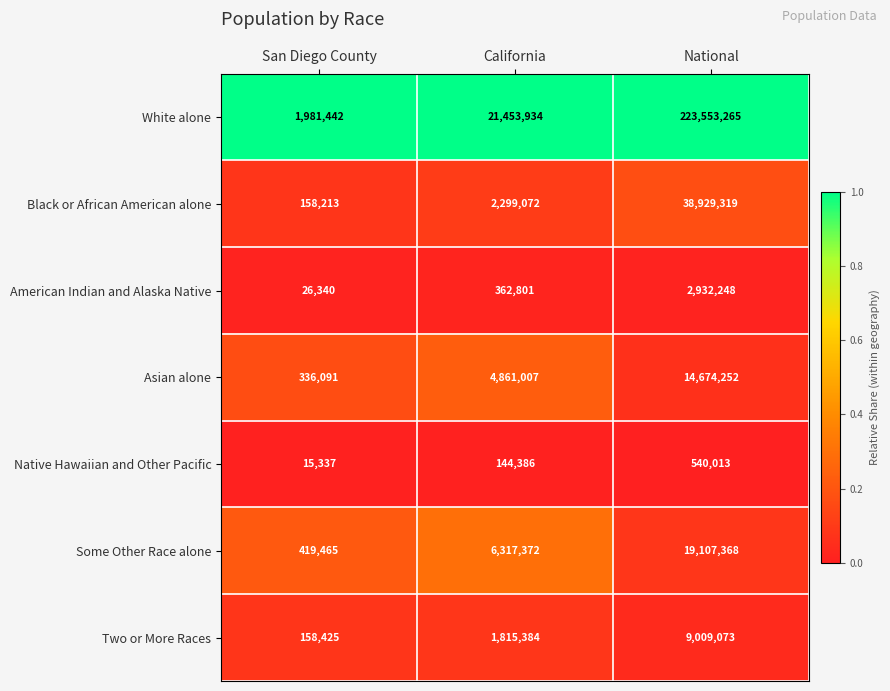

Reading left to right, extract all data points from this chart.

White alone: 1981442	21453934	223553265
Black or African American alone: 158213	2299072	38929319
American Indian and Alaska Native: 26340	362801	2932248
Asian alone: 336091	4861007	14674252
Native Hawaiian and Other Pacific: 15337	144386	540013
Some Other Race alone: 419465	6317372	19107368
Two or More Races: 158425	1815384	9009073